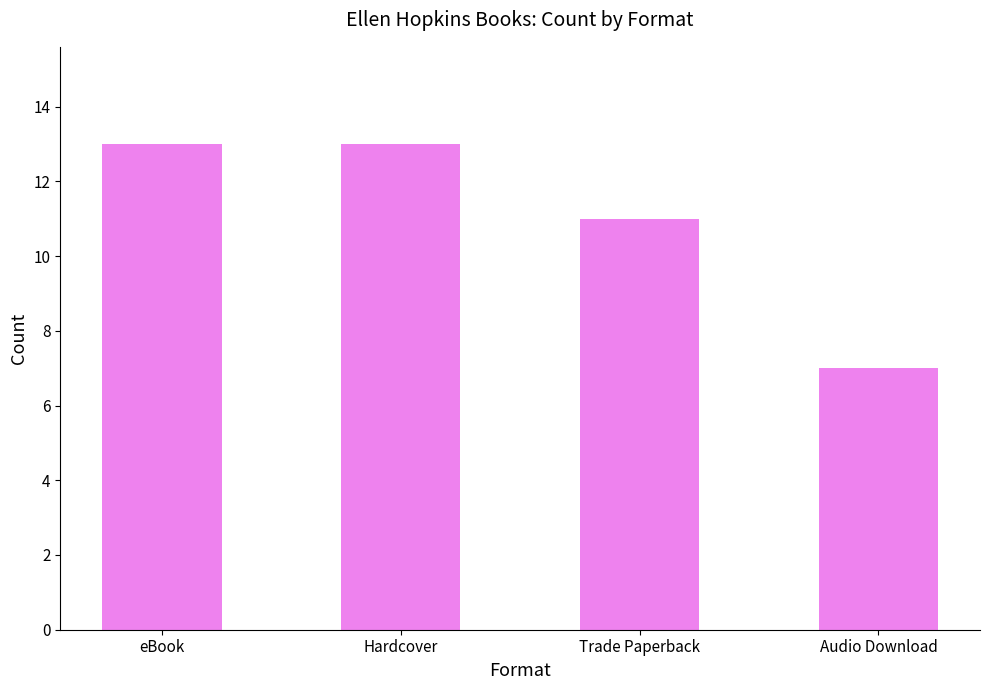

Reading left to right, transcribe all the data shown in this chart.

eBook=13	Hardcover=13	Trade Paperback=11	Audio Download=7